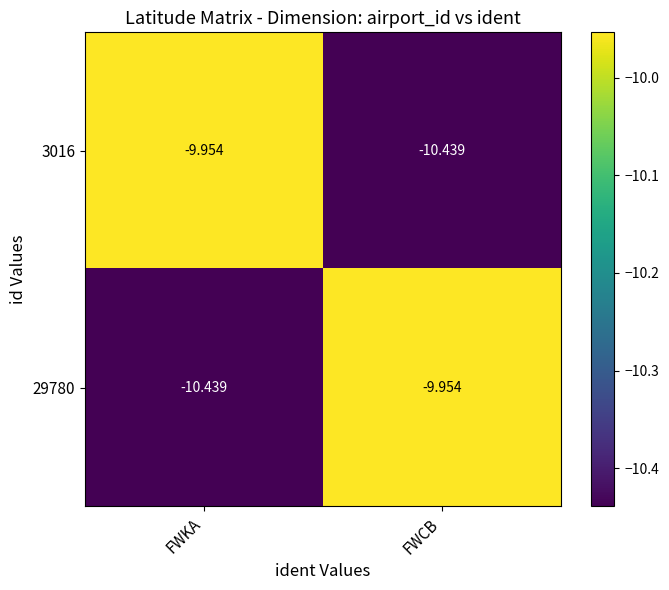

List the labels in order of 29780 value, smallest first.

FWKA, FWCB